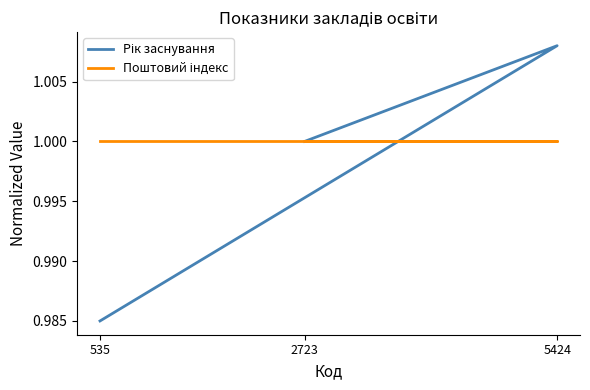

At which category is the sum across all series the highest?

5424